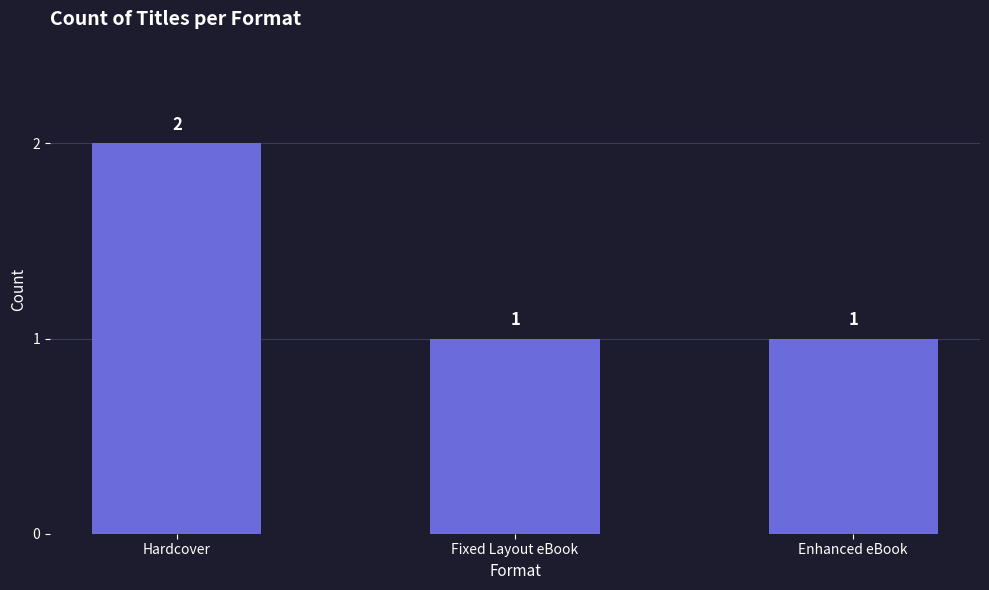

Which category has the highest value across all series?

Hardcover